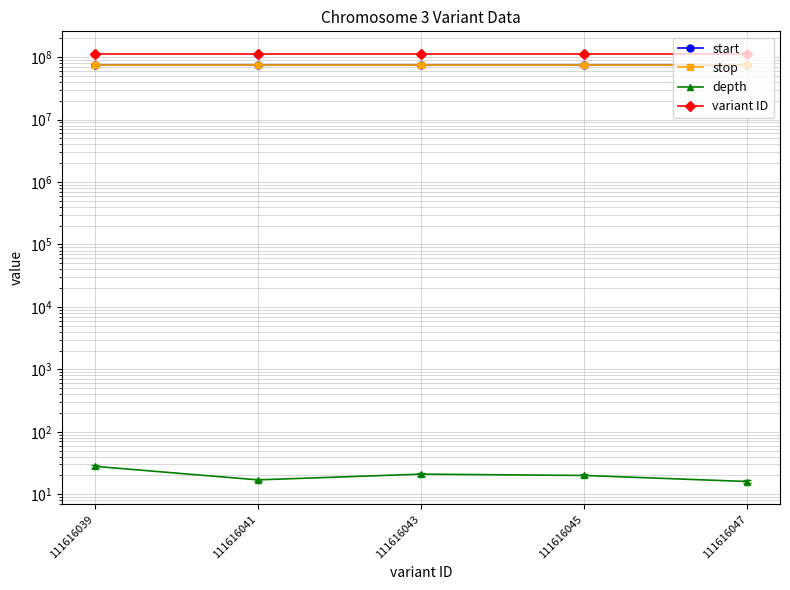

What is the greatest value displayed?

111616047